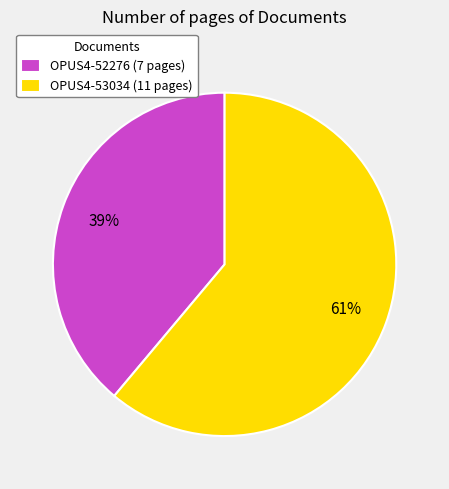

Does OPUS4-53034 represent more than half of the total?

Yes